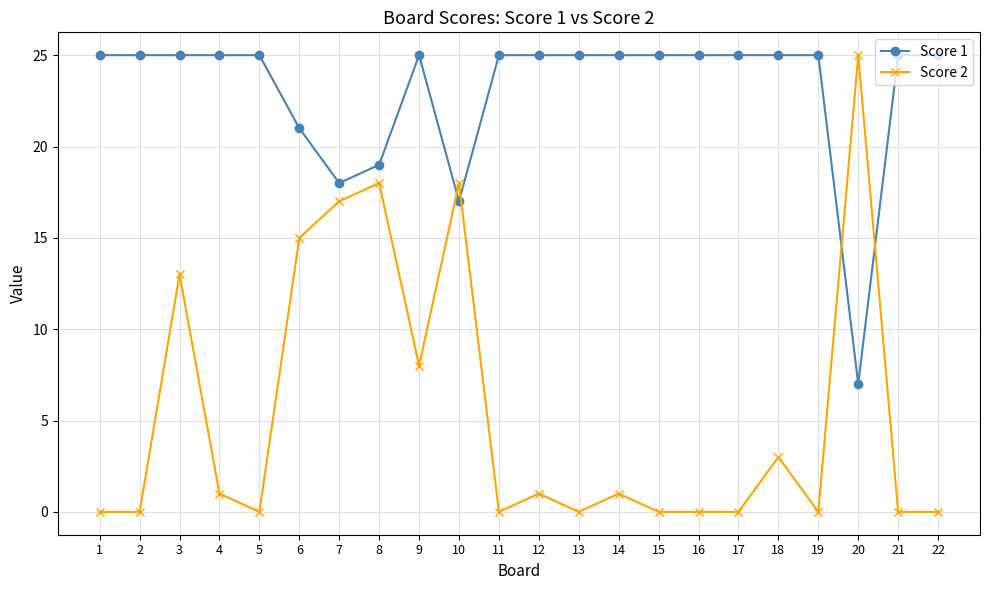

Is this an area chart (filled region under the line)?

No